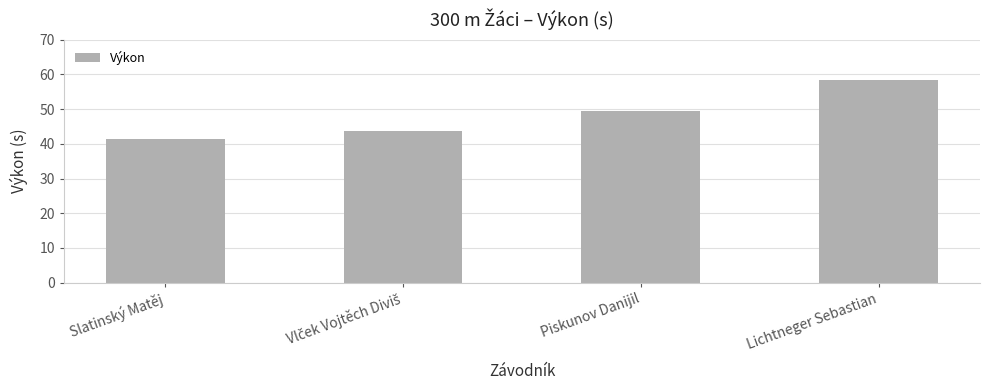

Where does the data first go above 49?

Piskunov Danijil